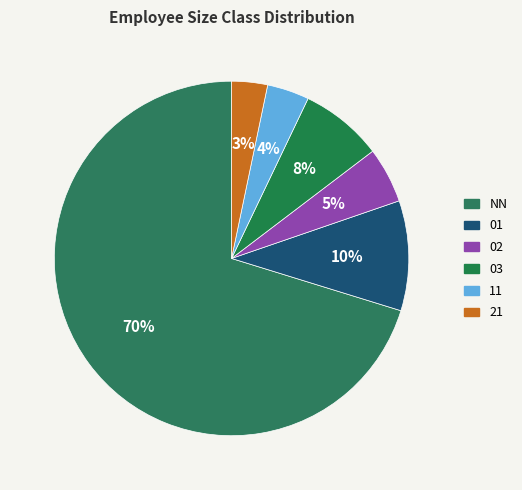

Does 01 account for over 50% of the chart?

No